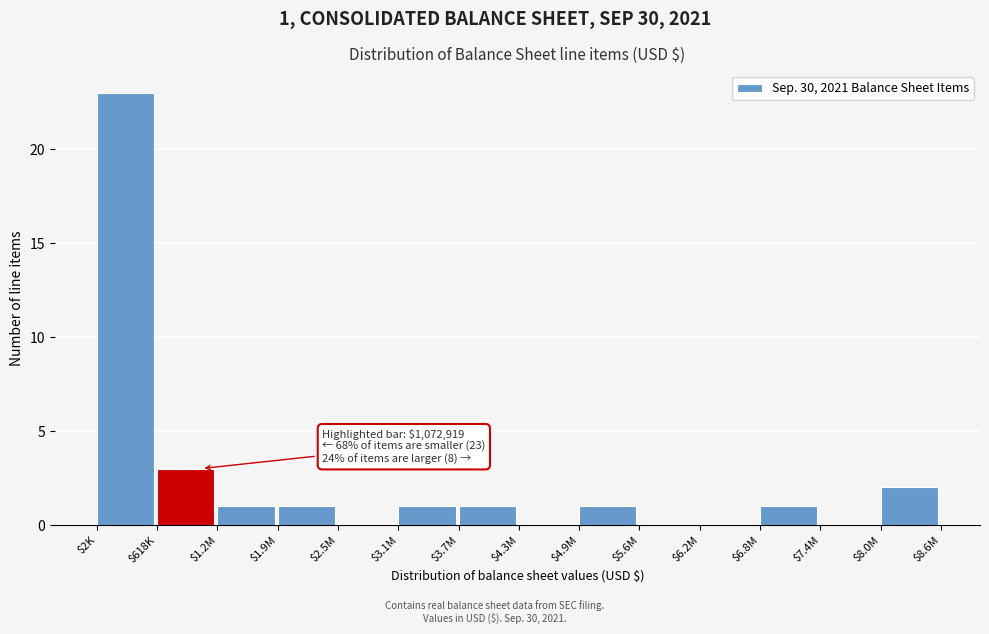

Which label corresponds to the largest value in the chart?

$2K